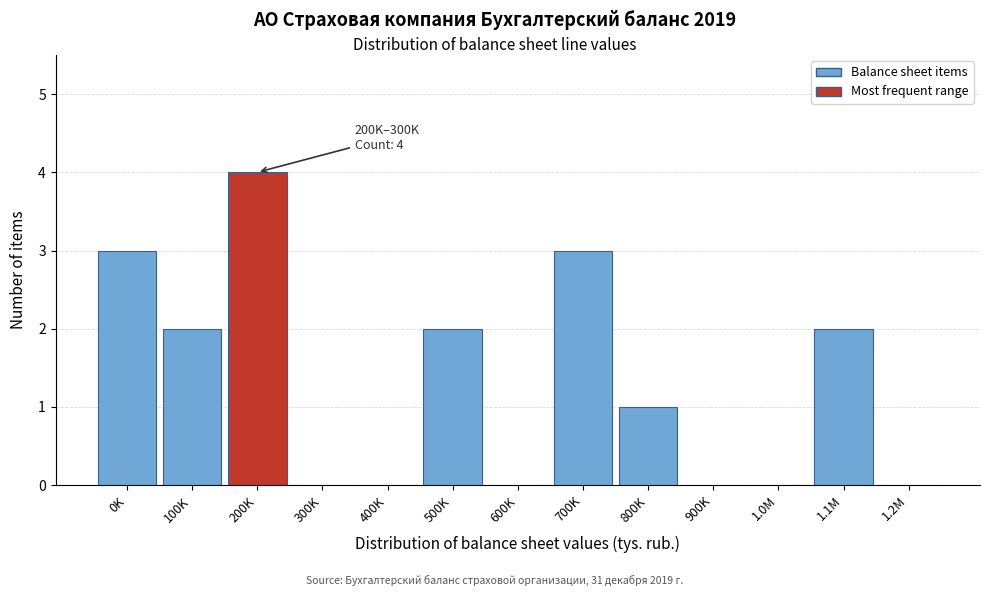

Reading left to right, extract all data points from this chart.

0K=3	100K=2	200K=4	300K=0	400K=0	500K=2	600K=0	700K=3	800K=1	900K=0	1.0M=0	1.1M=2	1.2M=0